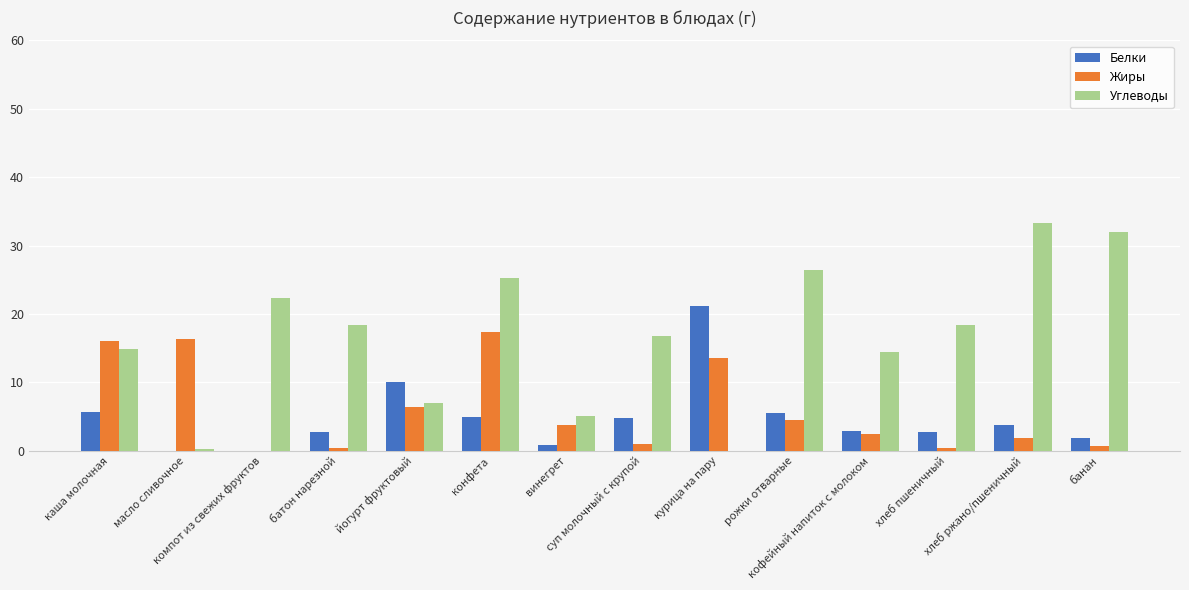

How many series are shown in this chart?

3